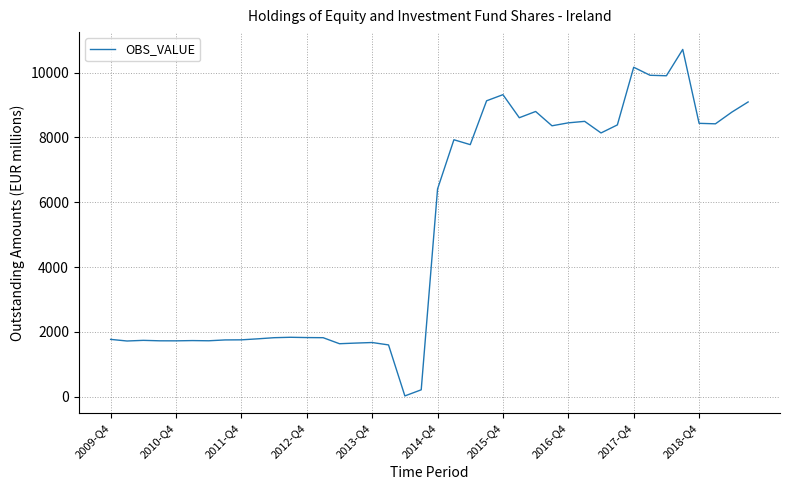

What is the greatest value displayed?

10719